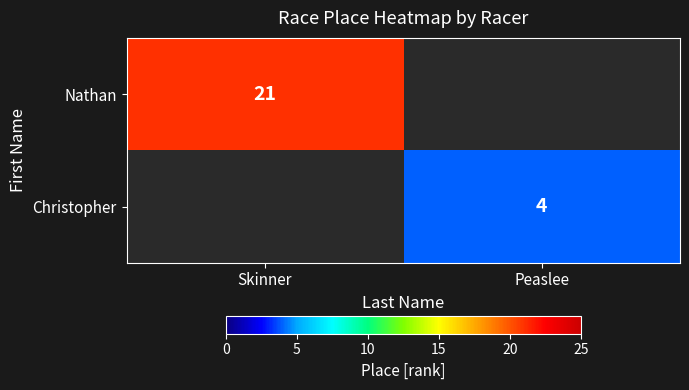

Between Peaslee and Skinner, which is larger?

Skinner